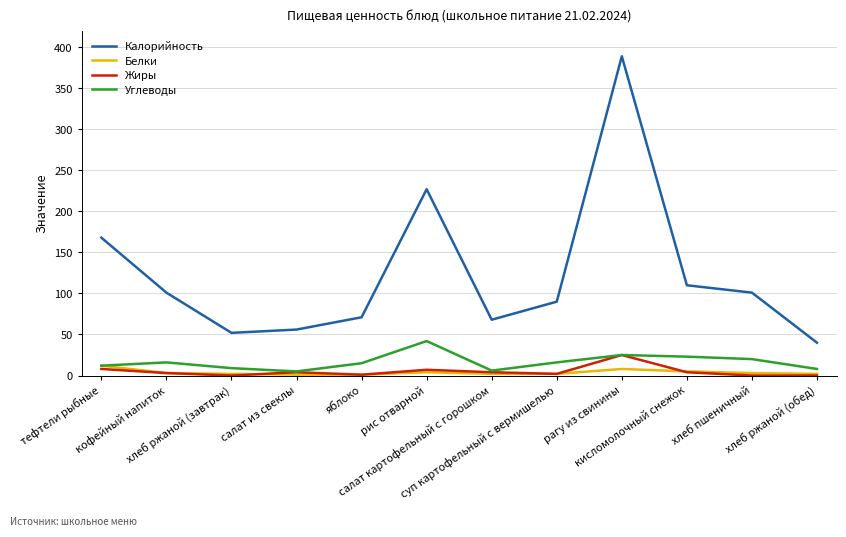

True or false: Калорийность and Углеводы cross at least once.

False